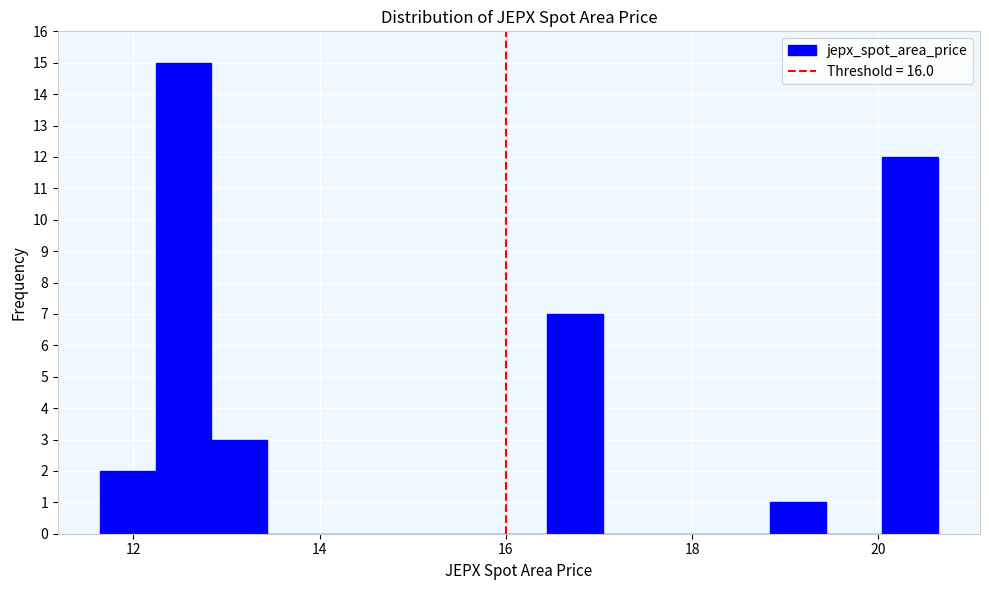

Read against the x-axis, roughly where is the centre of the tallest bar?

12.6